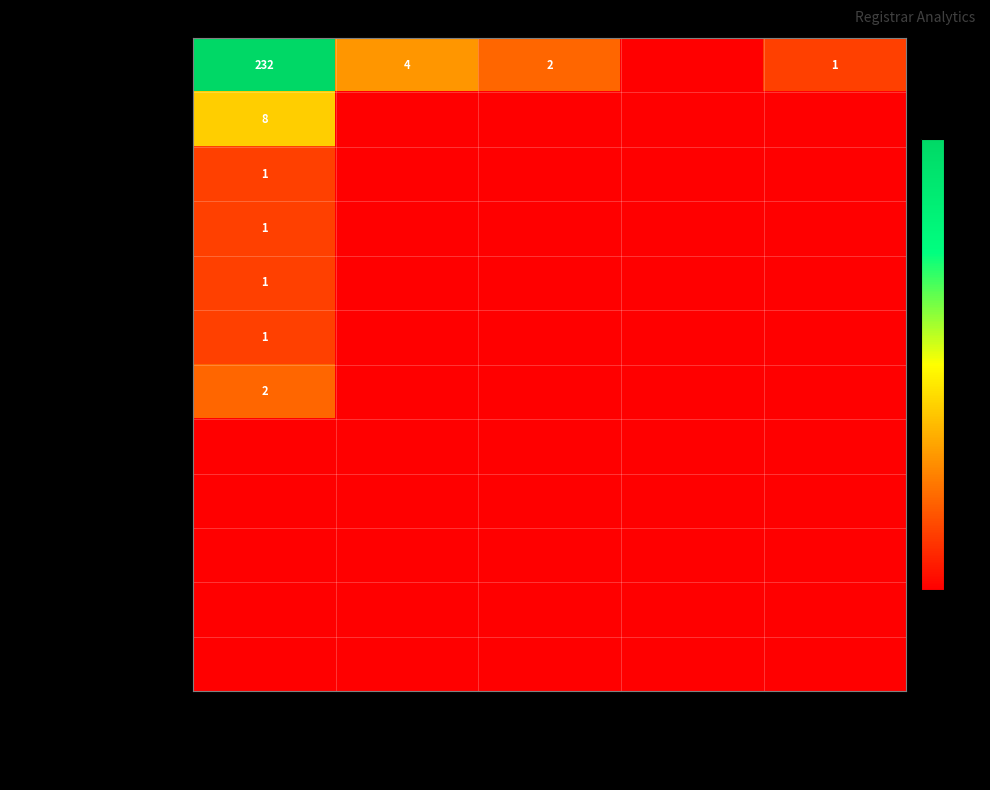

At which label does Marcaria.com Internati... reach its peak?

net-adds-1-yr